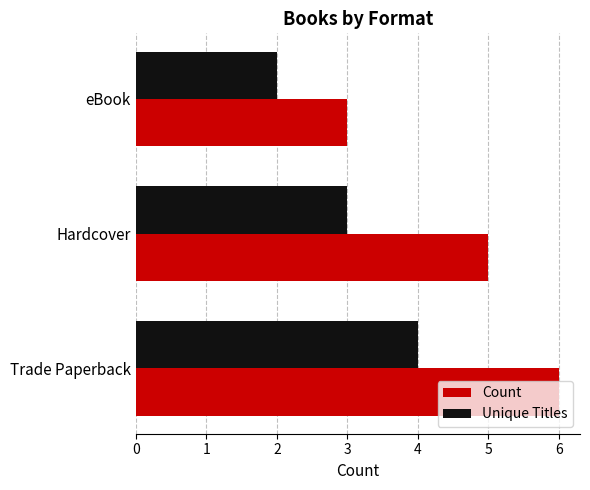

True or false: Count has a value of 2 at Trade Paperback.

False